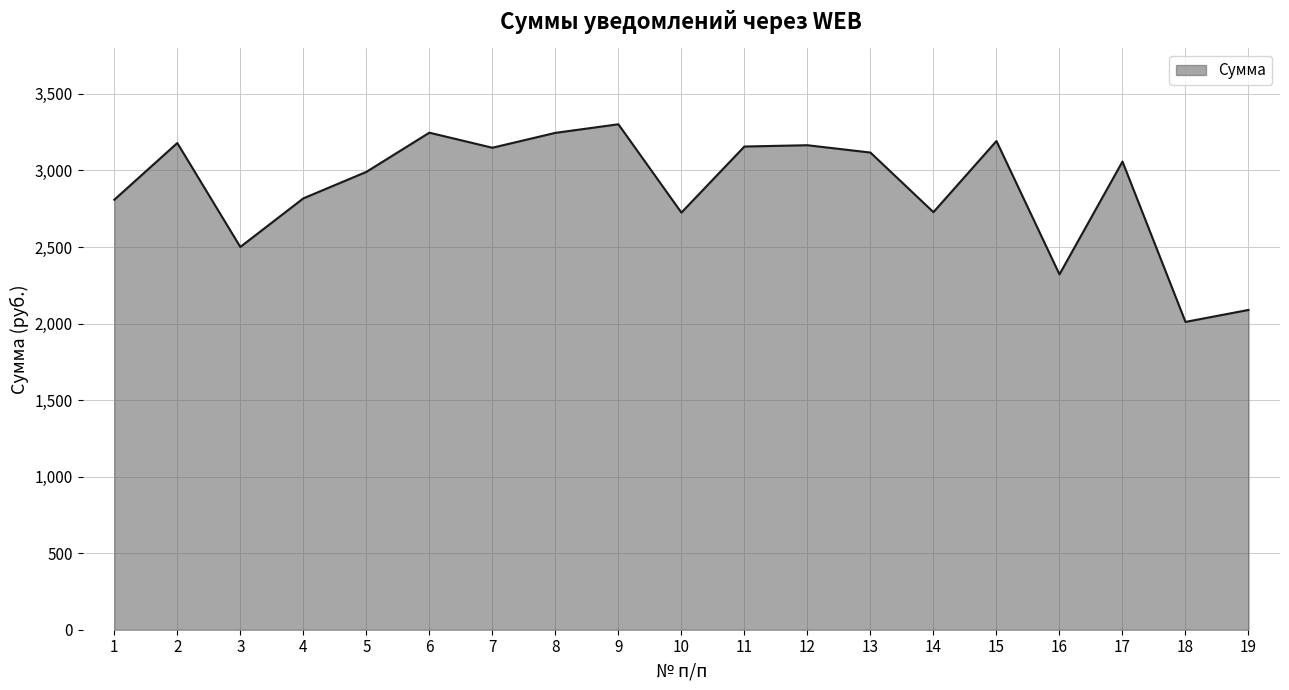

What is the maximum value shown in the chart?

3302.0